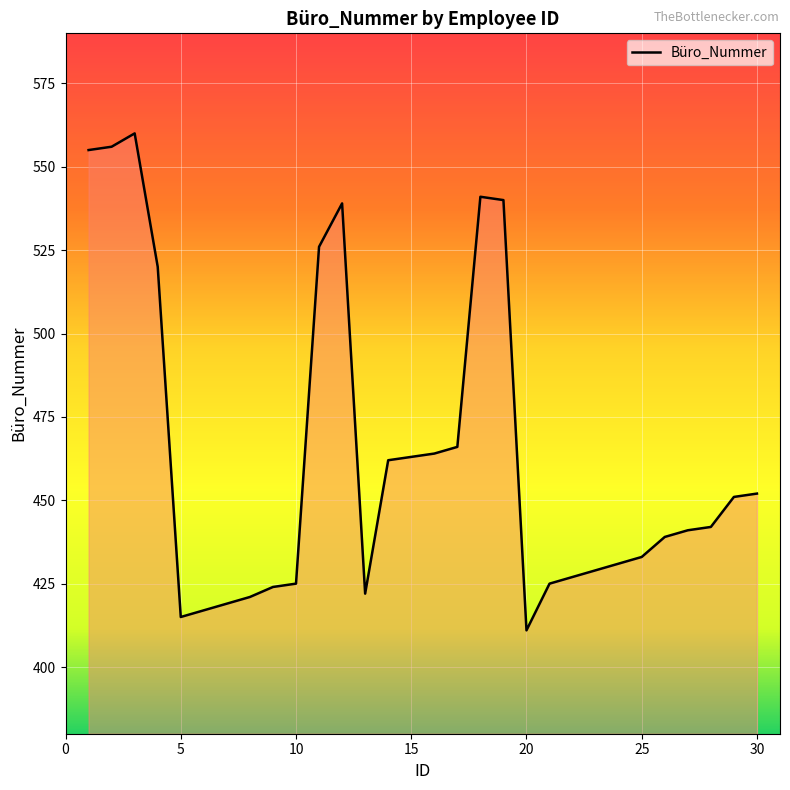

How many categories are shown in the chart?

30